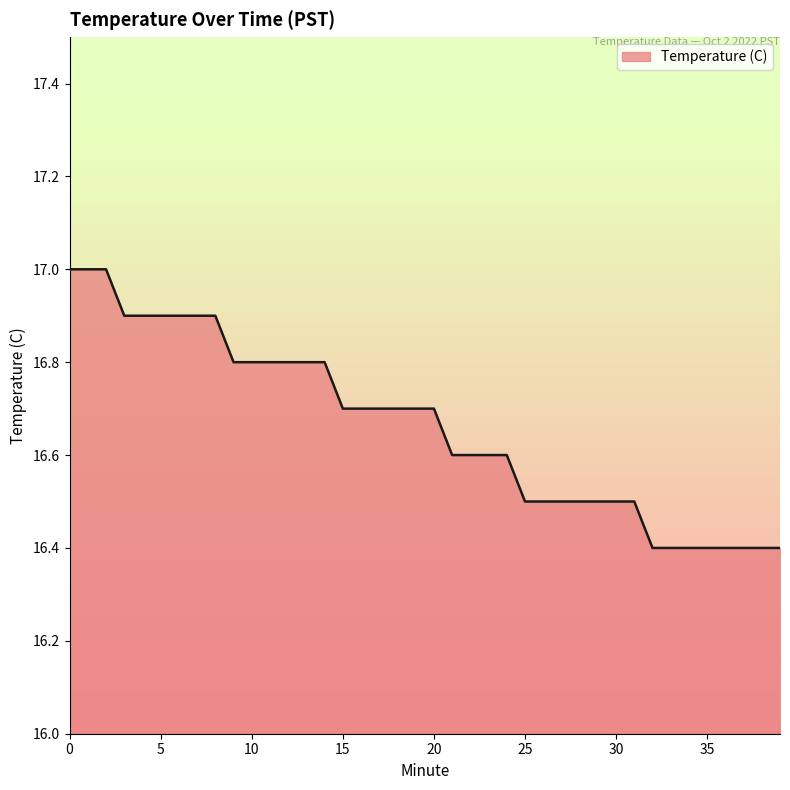

What is the difference between the maximum and minimum values?

0.6